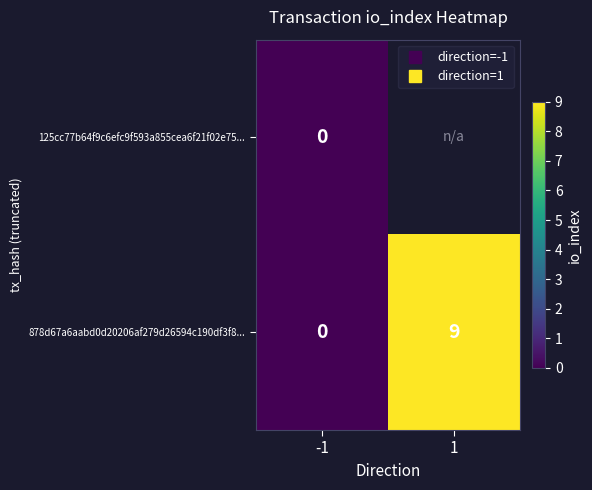

Is it true that 878d67a6aabd0d20206af279d26594c190df3f8... equals 0.0 at -1?

True